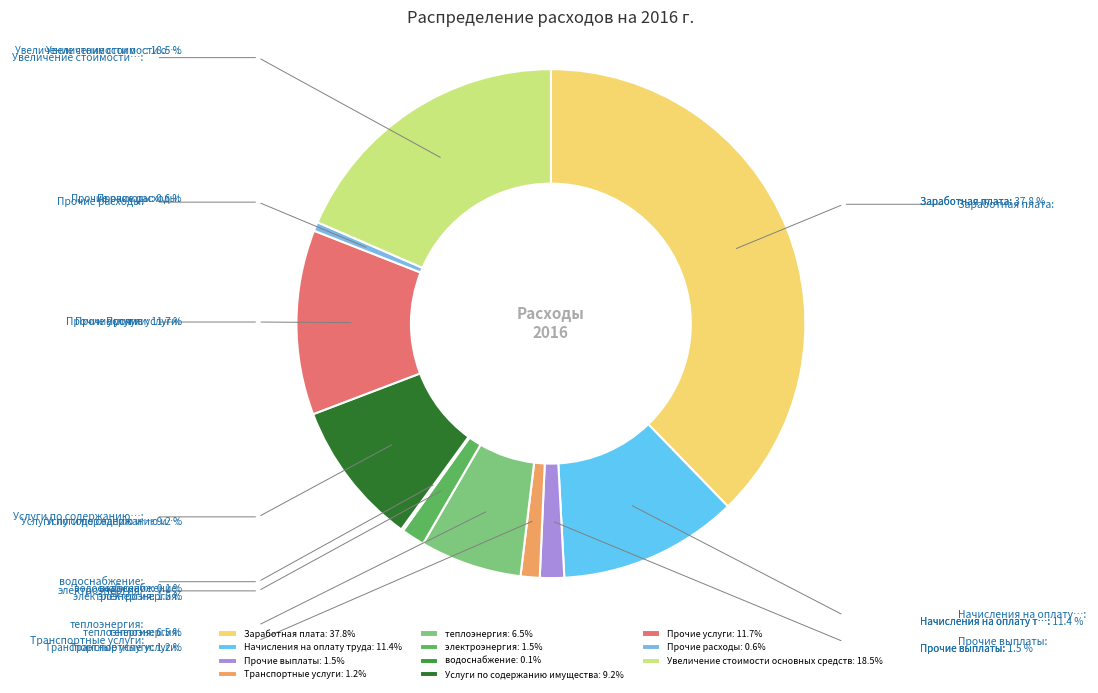

Approximately how many times larger is the value at Прочие расходы compared to водоснабжение?

4.1